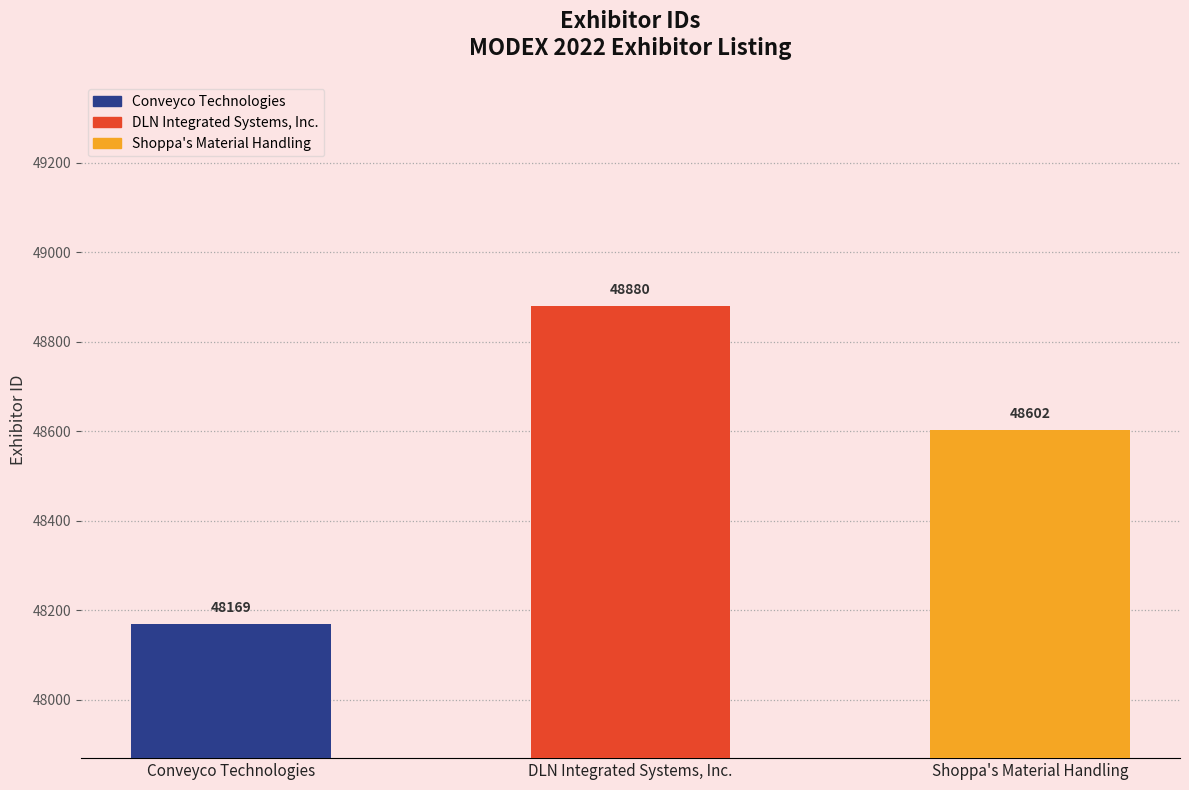

How many distinct data groups are displayed?

1